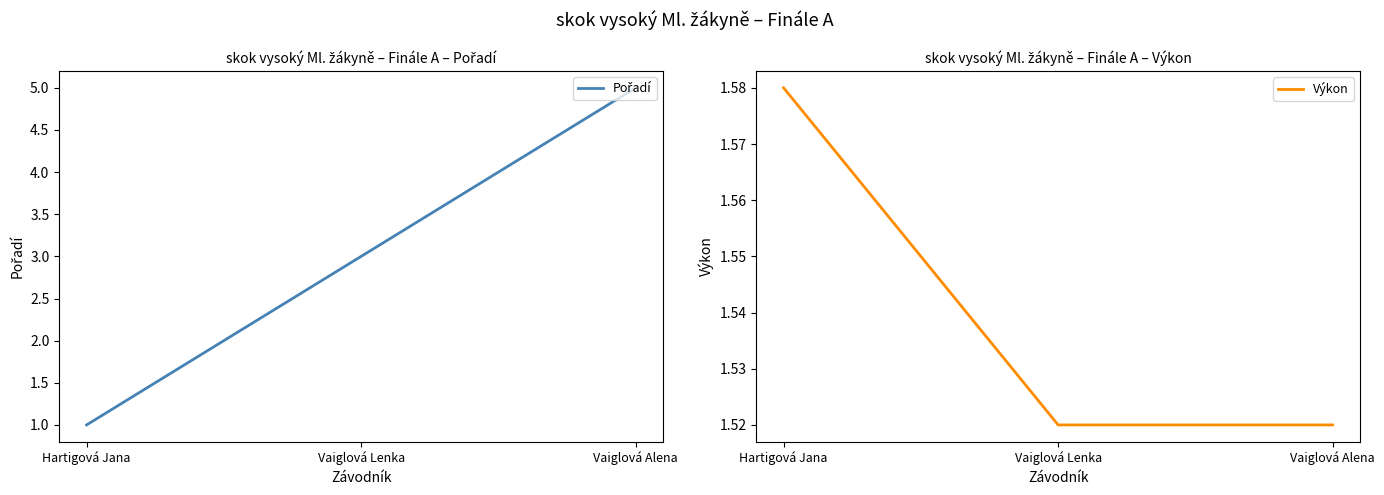

What are all the series names shown in the legend?

Pořadí, Výkon